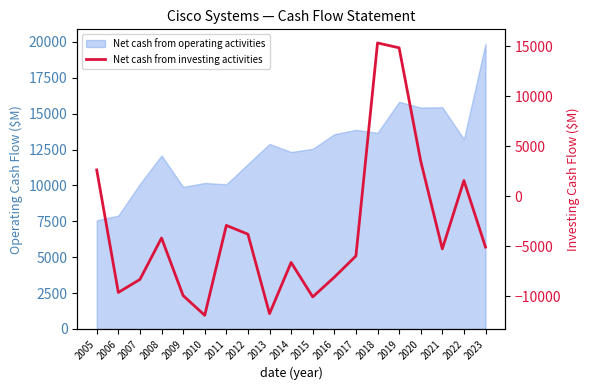

Is it true that the value at 2017 is -5993?

True